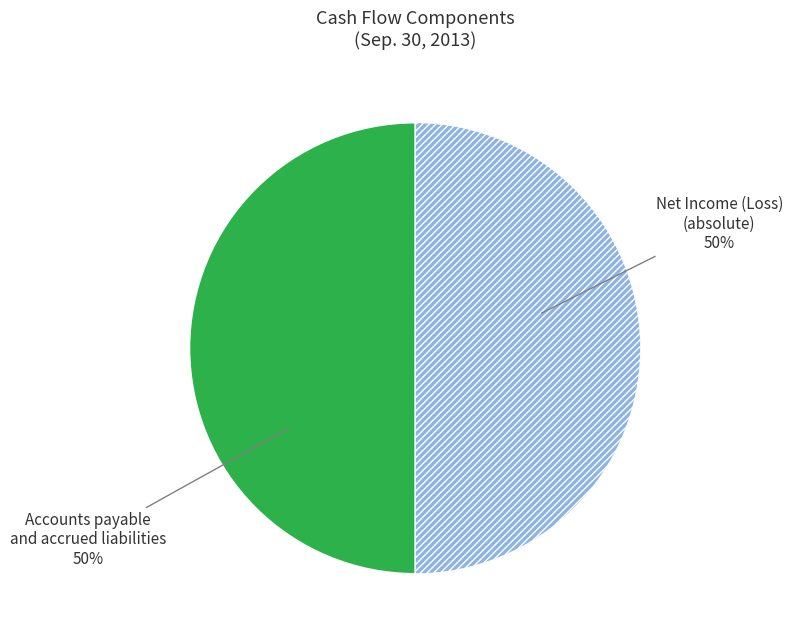

To the nearest percent, what is the average slice percentage?

50%